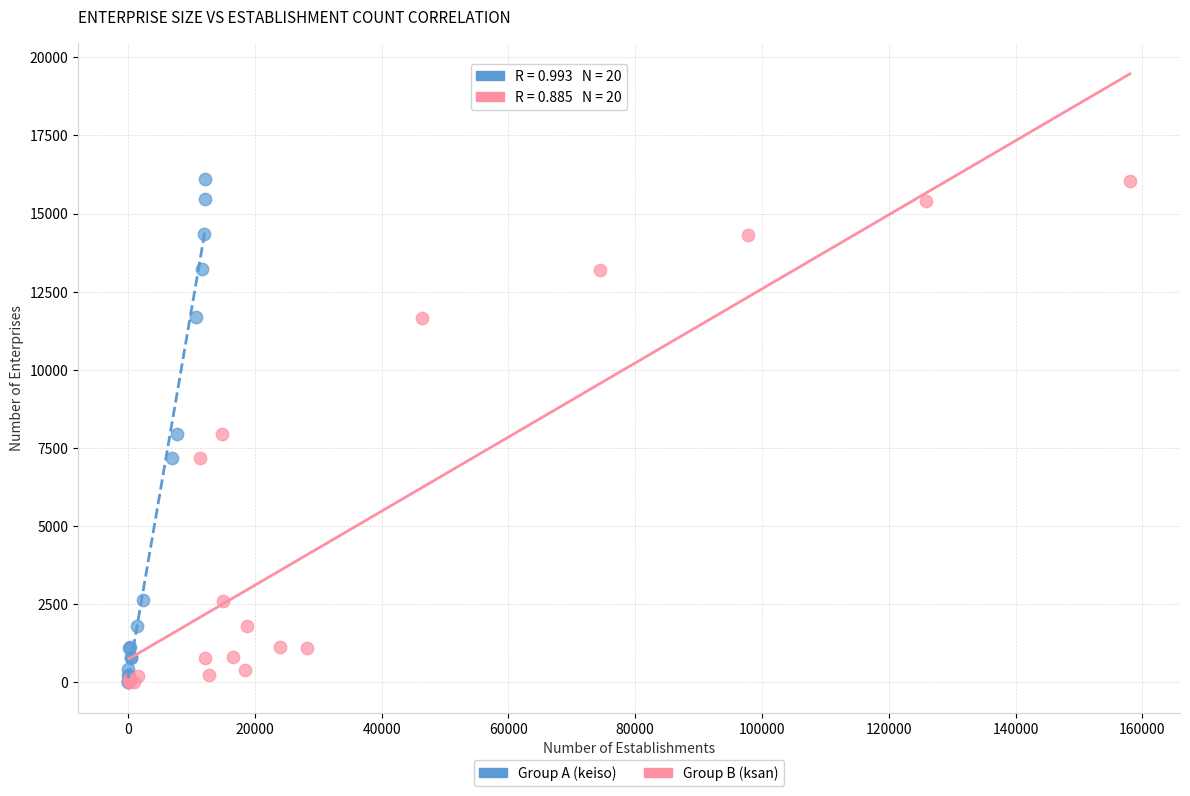

Which series has the largest Y range (max minus min)?

Group A (keiso)